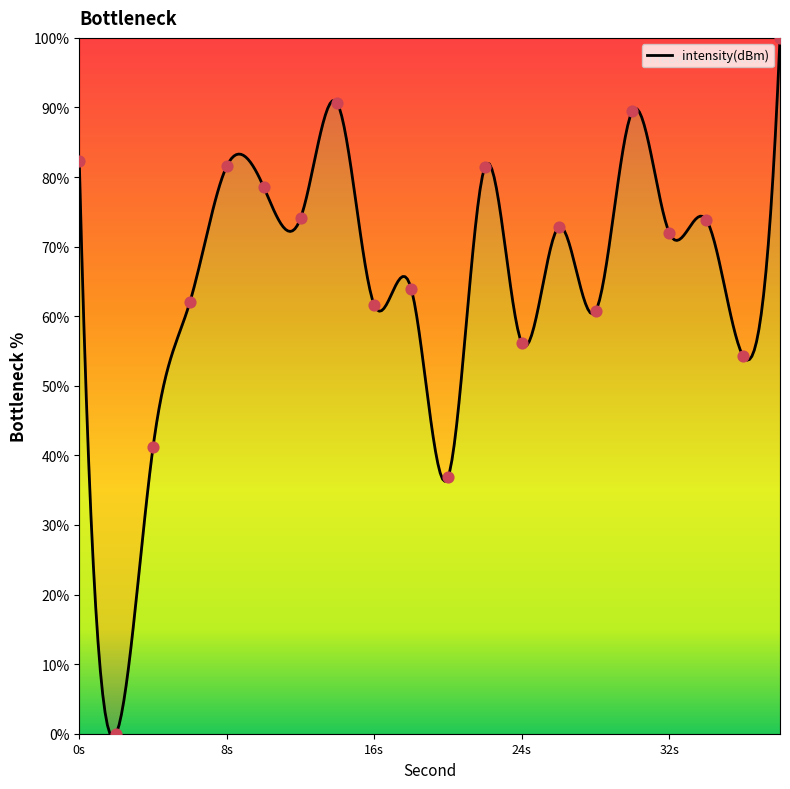

What is the change in value from 16 to 20?

-24.7